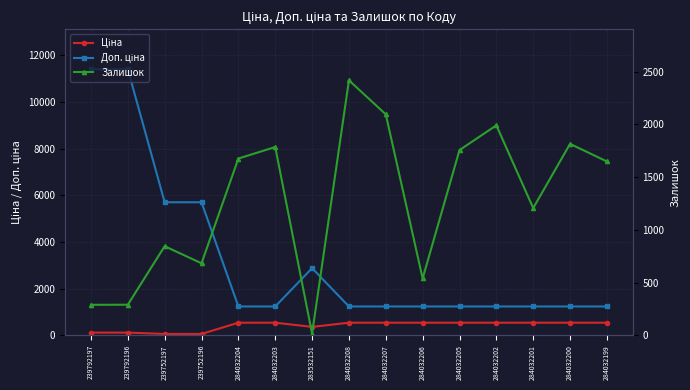

At 284032202, list the series in order from smallest to largest.

Ціна, Доп. ціна, Залишок